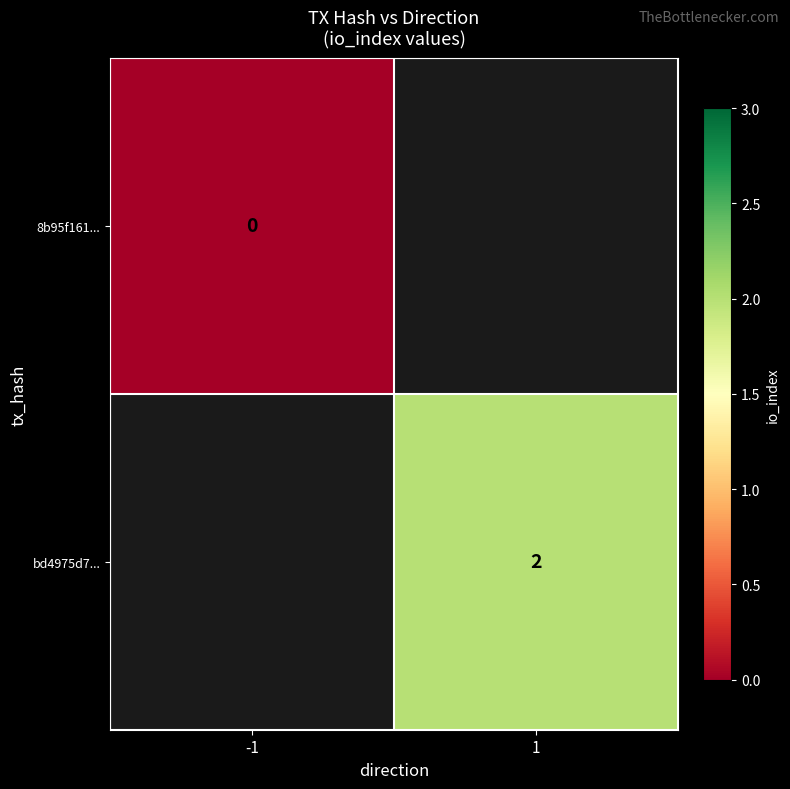

How many series are shown in this chart?

2